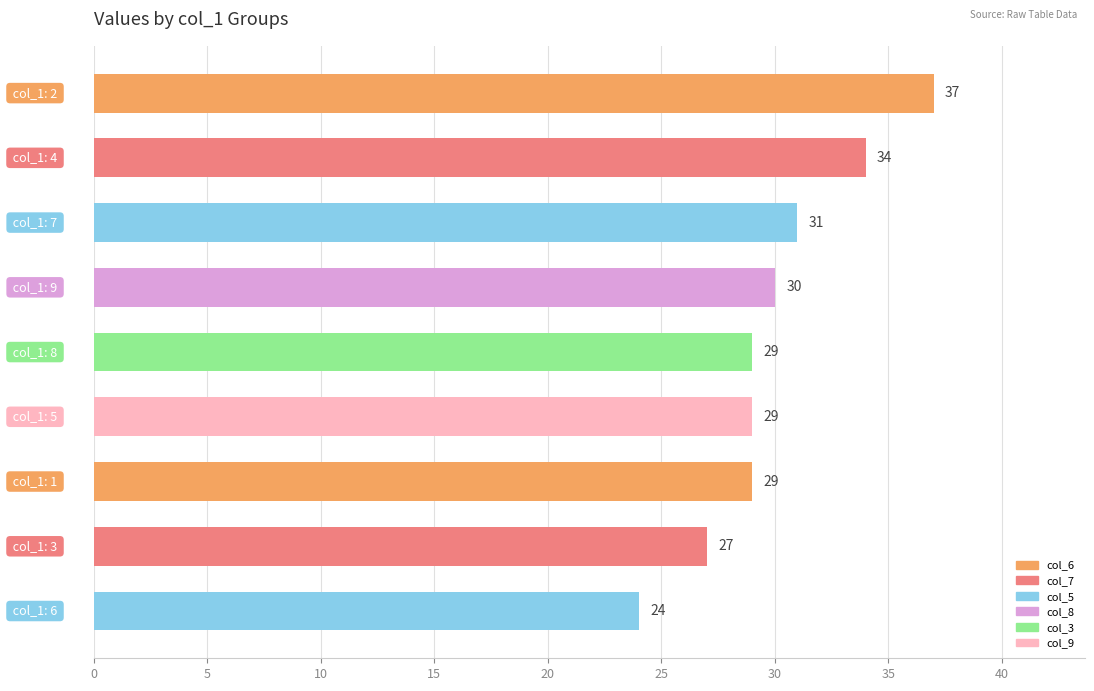

What is the maximum value shown in the chart?

37